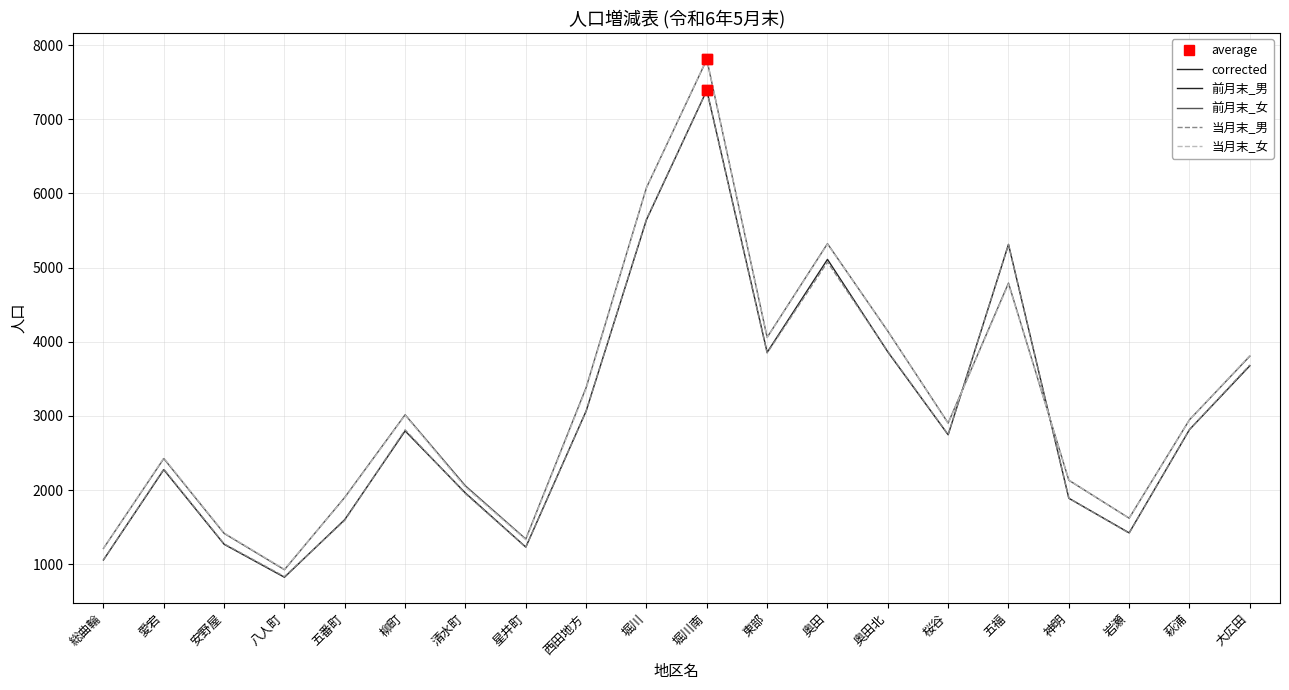

What is the difference between the highest and lowest values at 奥田北?

283